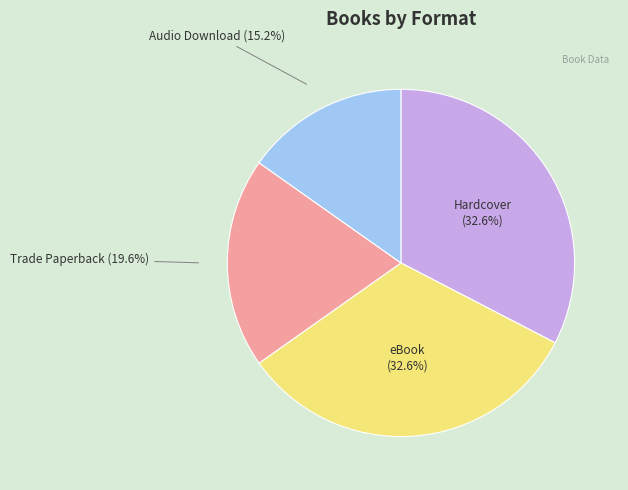

The Hardcover slice represents 21% of the pie. True or false?

False